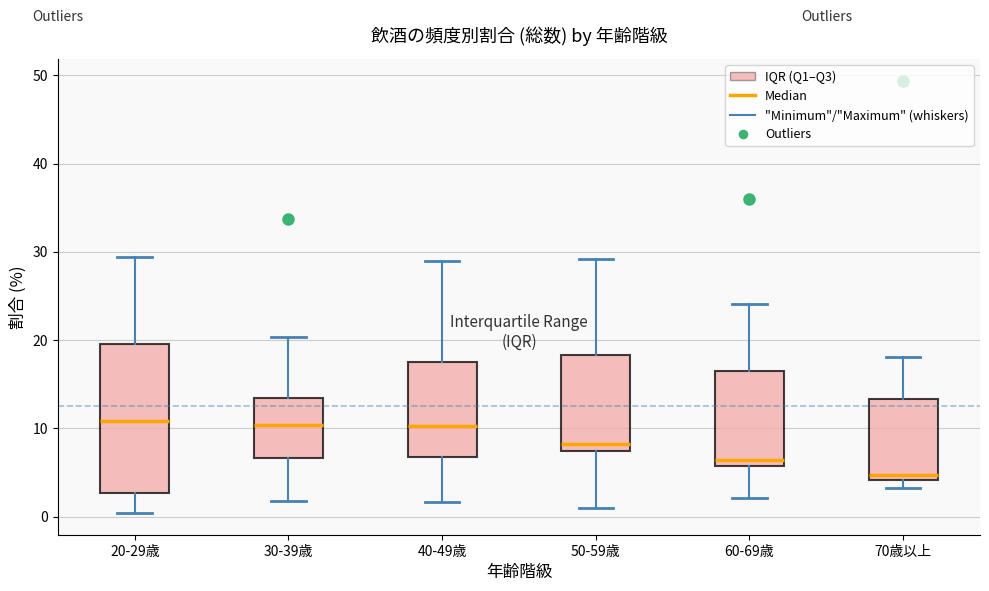

Reading left to right, read every box against the y-axis: the position of its median line, the range the box covers, and the ends of its whiskers. The values are not printed on the chart, so give them approximately, as read against the axis.

20-29歳: median 11, box 3 to 20, whiskers 0 to 29
30-39歳: median 10, box 7 to 13, whiskers 2 to 20
40-49歳: median 10, box 7 to 18, whiskers 2 to 29
50-59歳: median 8, box 7 to 18, whiskers 1 to 29
60-69歳: median 6 (just above the box's lower edge), box 6 to 16, whiskers 2 to 24
70歳以上: median 5, box 4 to 13, whiskers 3 to 18